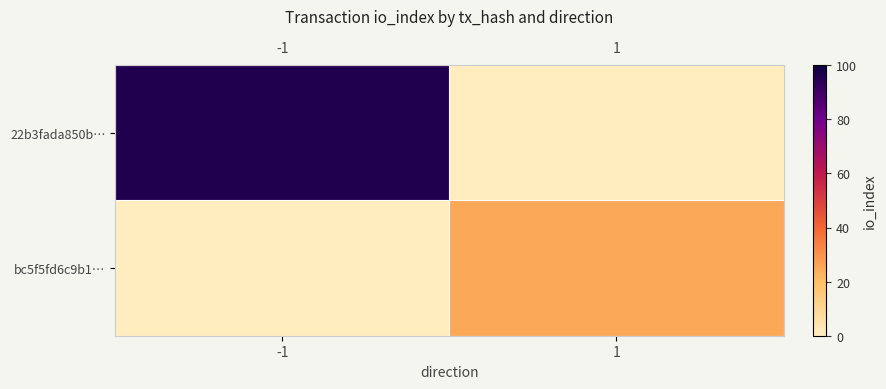

Rank the series by their average value, from lowest to highest.

bc5f5fd6c9b1…, 22b3fada850b…